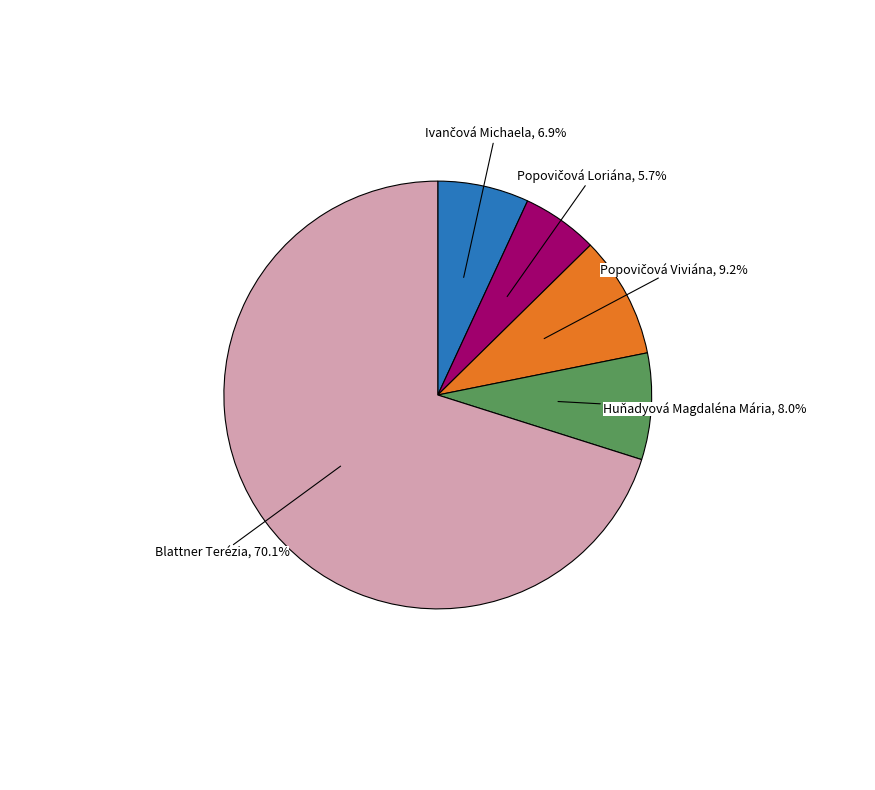

To the nearest percent, what percentage of the pie is Blattner Terézia?

70%